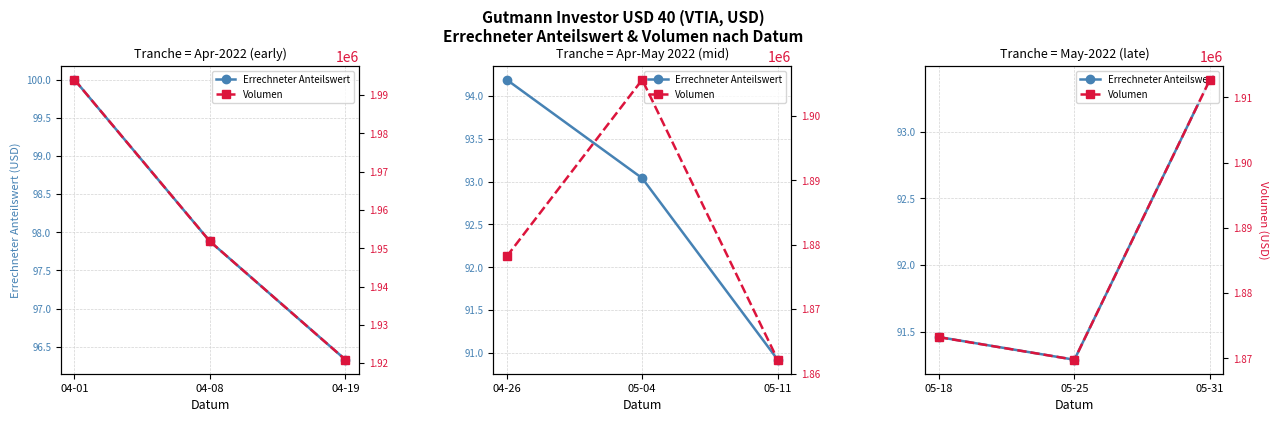

Rank the series at 05-18 from highest to lowest value.

Volumen, Errechneter Anteilswert